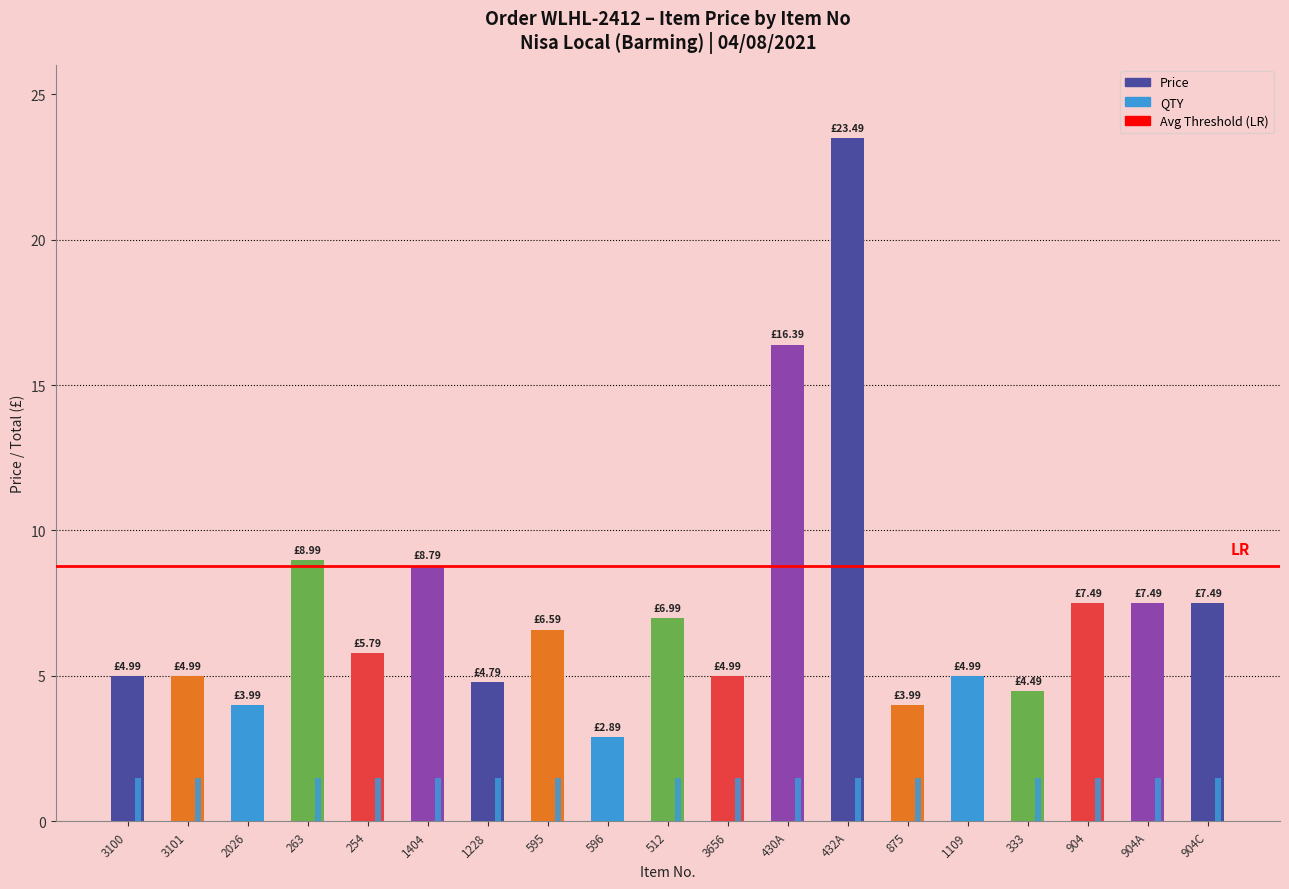

How many groups of bars are there?

19